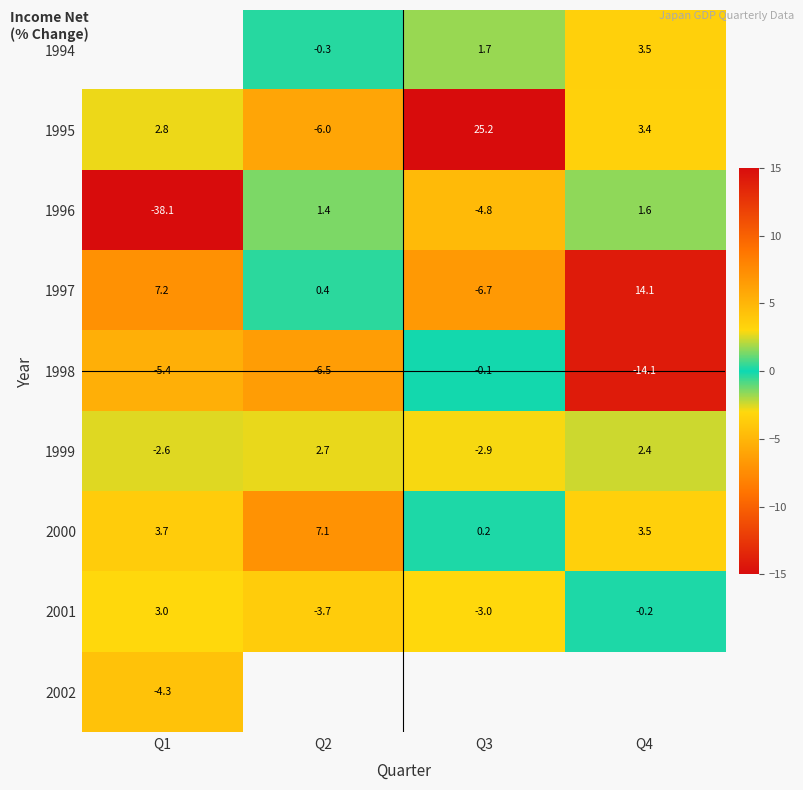

Is it true that 2001 equals -4.7 at Q3?

False